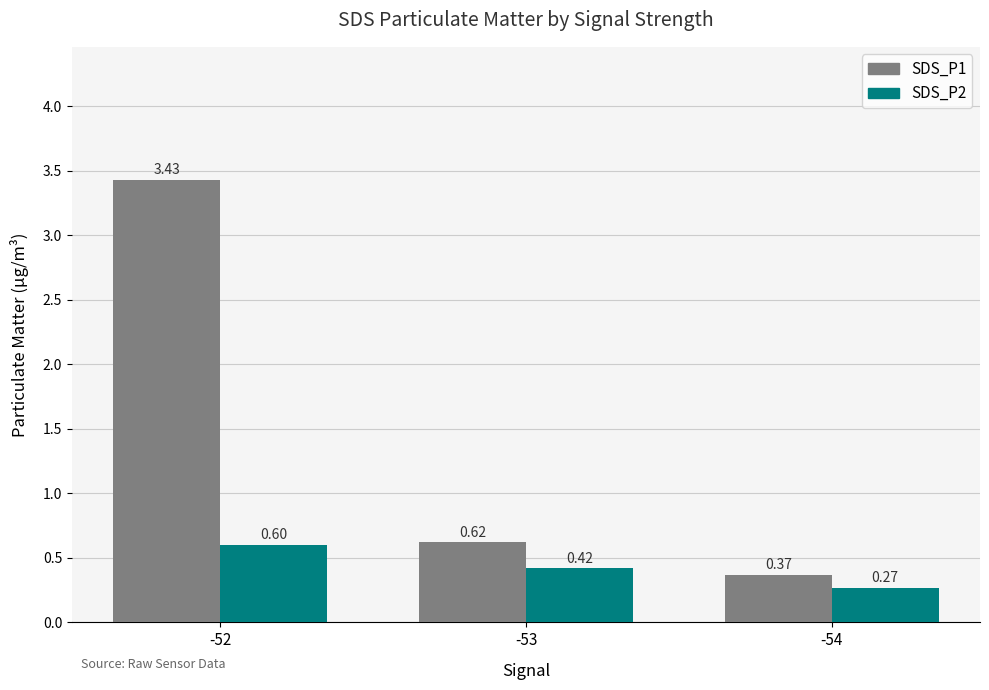

Rank the series by their maximum value, from lowest to highest.

SDS_P2, SDS_P1